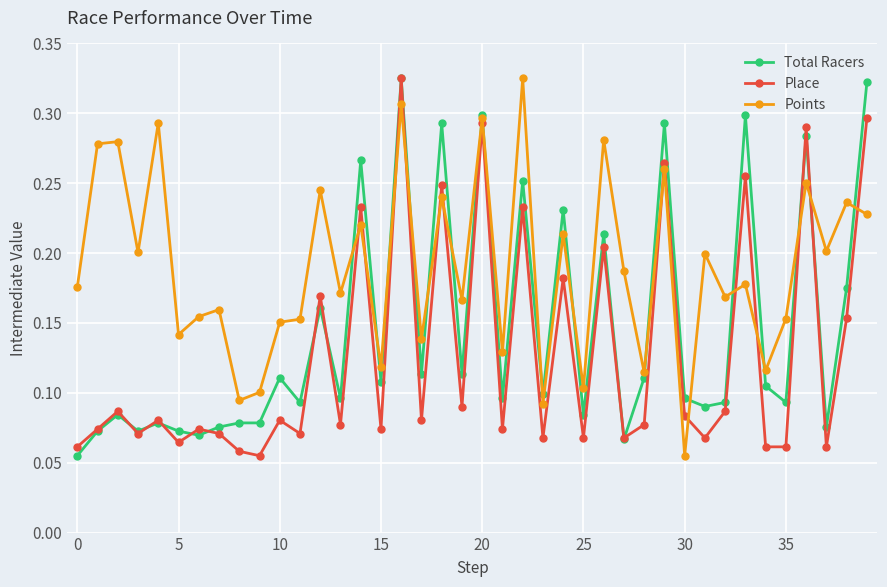

True or false: Place has more than 2 interior local peaks.

True